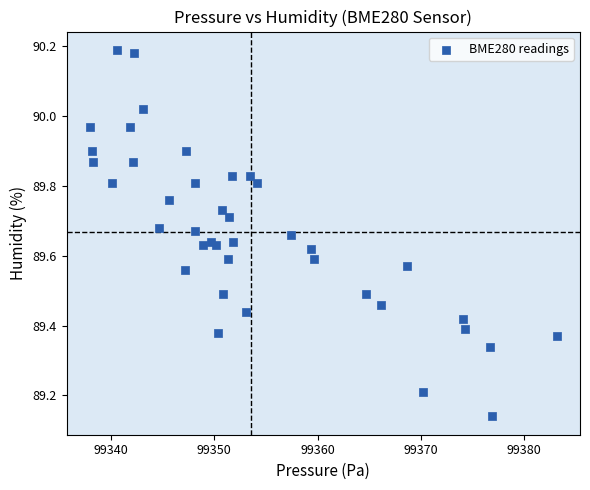

What is the range of X values (max minus min)?

45.2